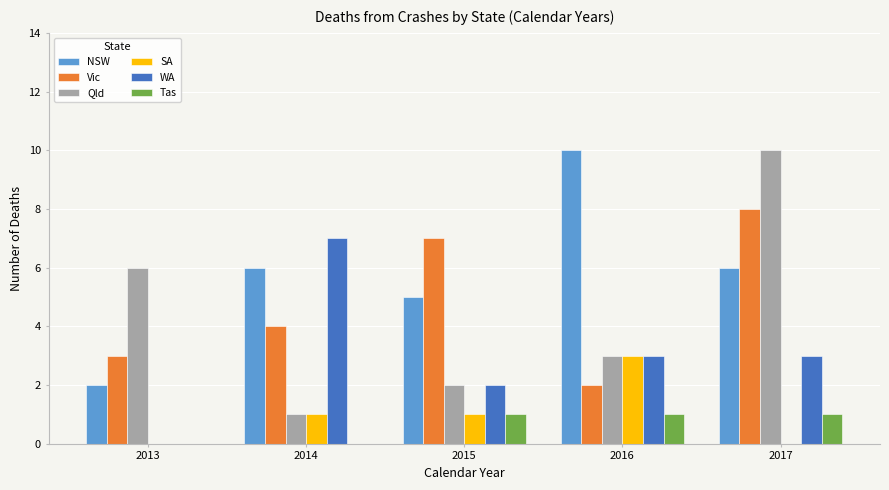

What is the sum of all WA values?

15